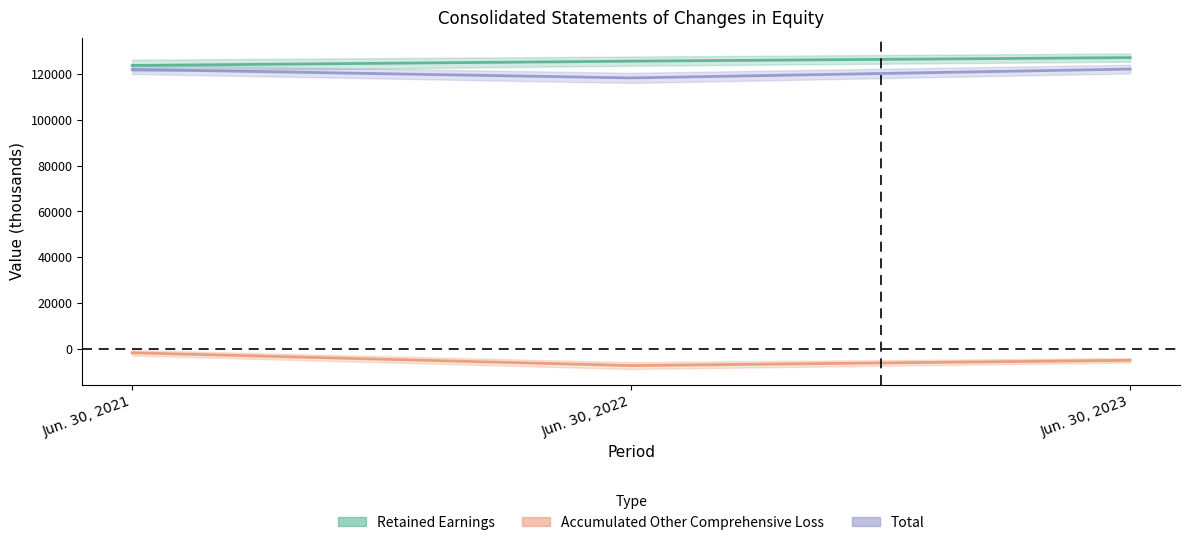

Which series has the largest range (max minus min)?

Accumulated Other Comprehensive Loss